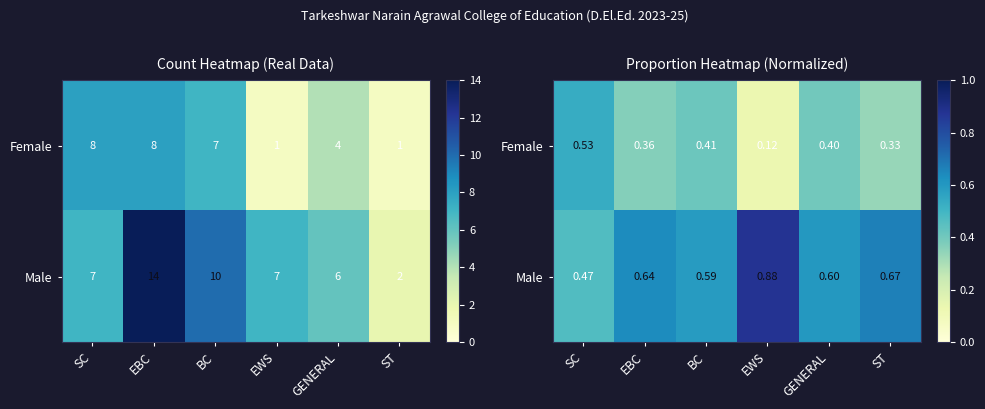

True or false: Female has a value of 0.4 at GENERAL.

True